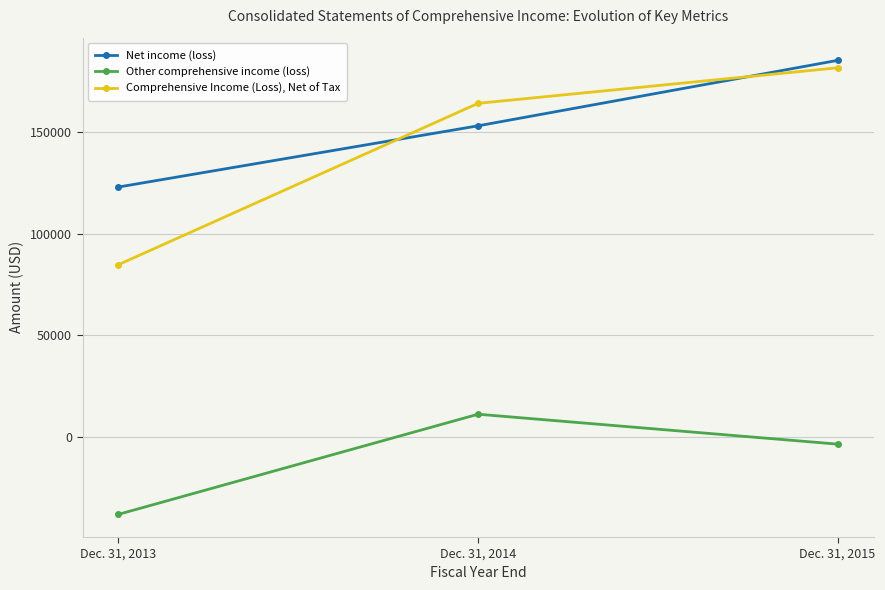

Reading left to right, what are all the values shown in this chart?

Net income (loss): Dec. 31, 2013=122949	Dec. 31, 2014=153079	Dec. 31, 2015=185311
Other comprehensive income (loss): Dec. 31, 2013=-38220	Dec. 31, 2014=11073	Dec. 31, 2015=-3658
Comprehensive Income (Loss), Net of Tax: Dec. 31, 2013=84729	Dec. 31, 2014=164152	Dec. 31, 2015=181653